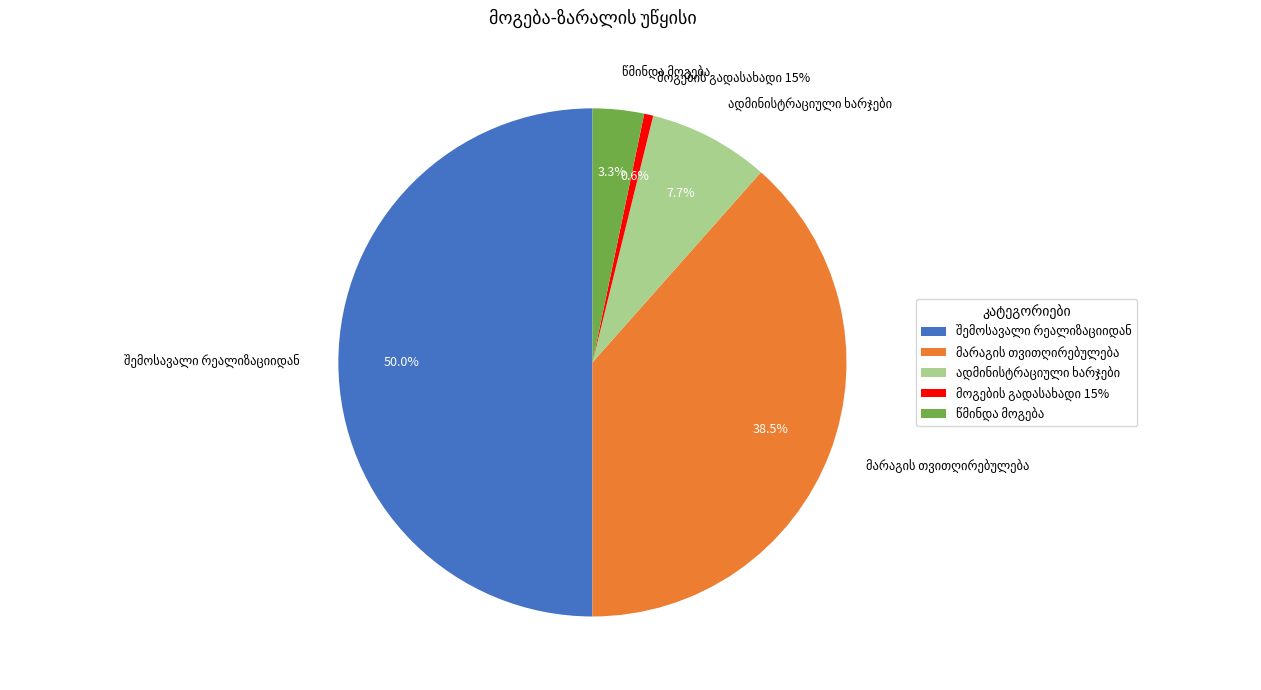

To the nearest percent, what percentage of the pie is მოგების გადასახადი 15%?

1%